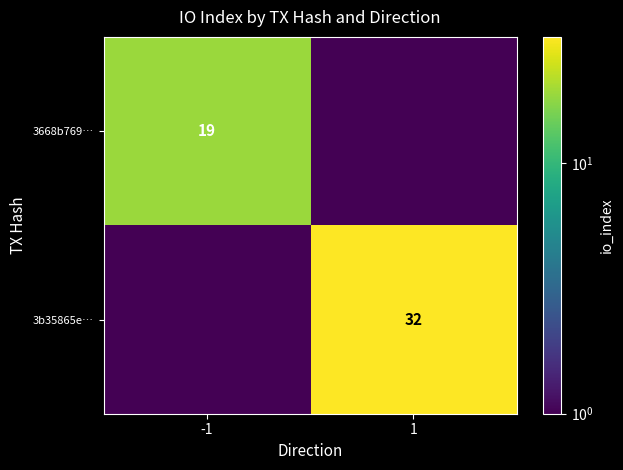

Which category has the lowest value across all series?

1